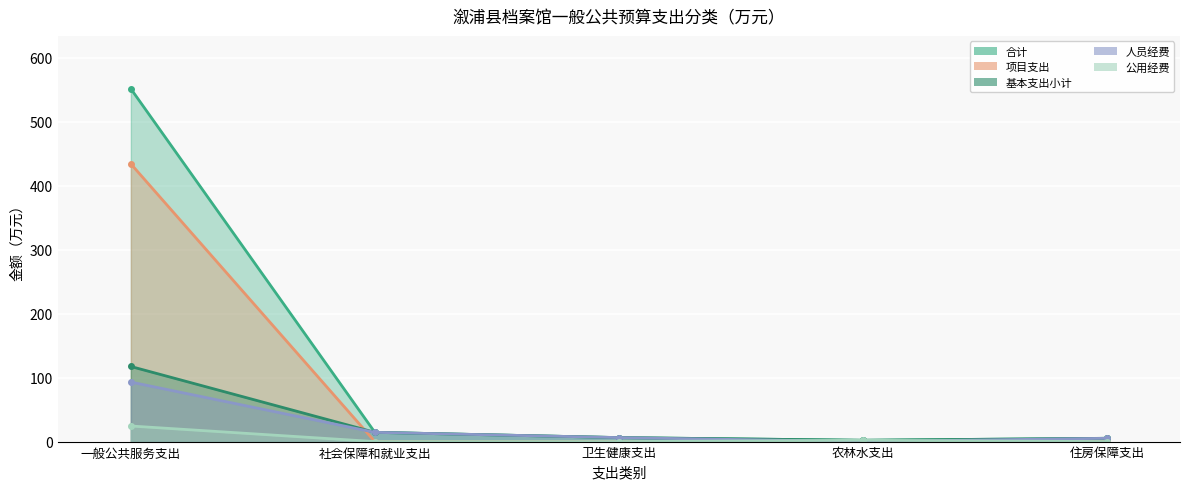

What is the average value of the 公用经费 series?

5.3